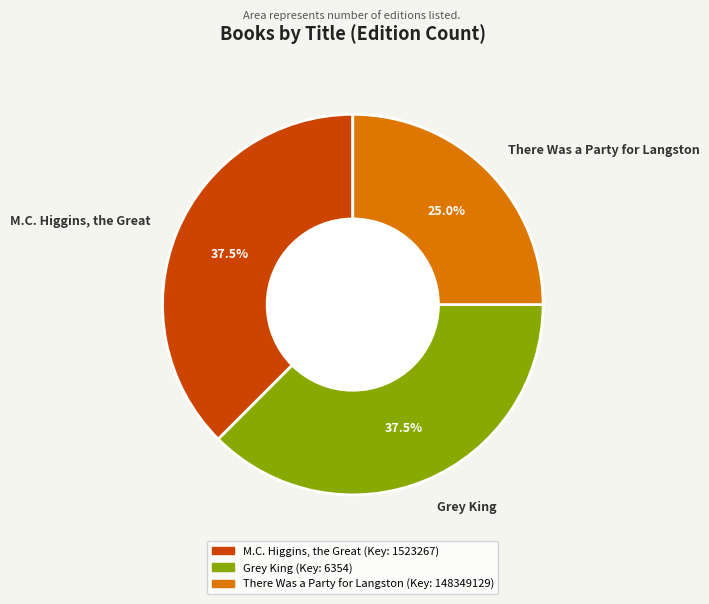

Does Grey King represent more than half of the total?

No